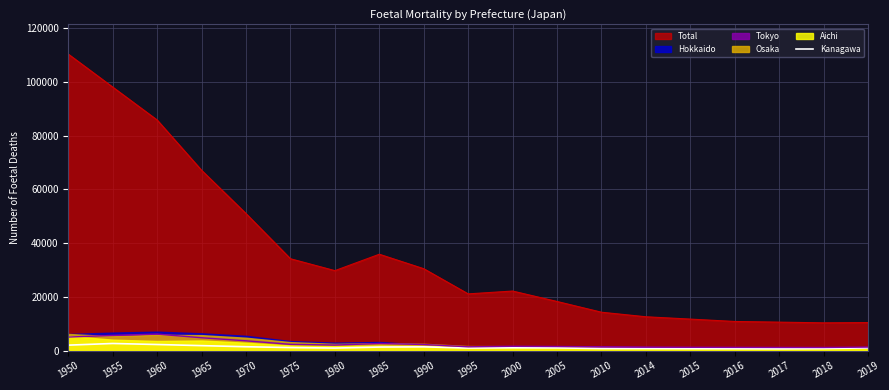

True or false: Total and Tokyo intersect in this chart.

False